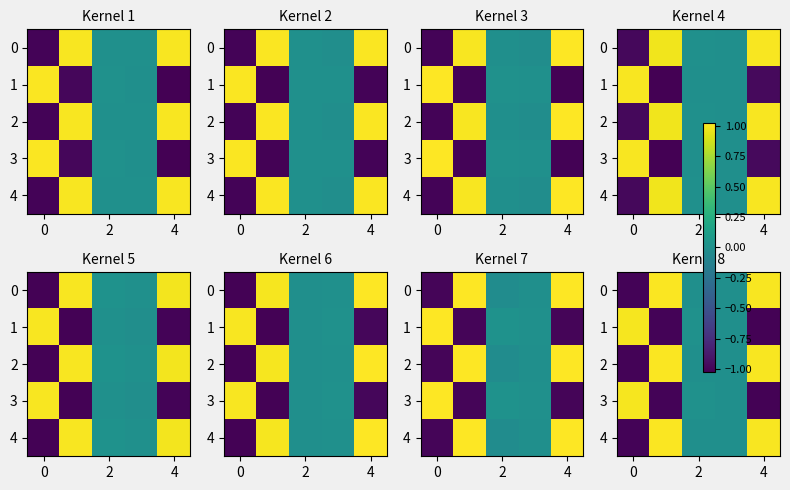

Rank the series by their maximum value, from highest to lowest.

row_0, row_2, row_4, row_1, row_3